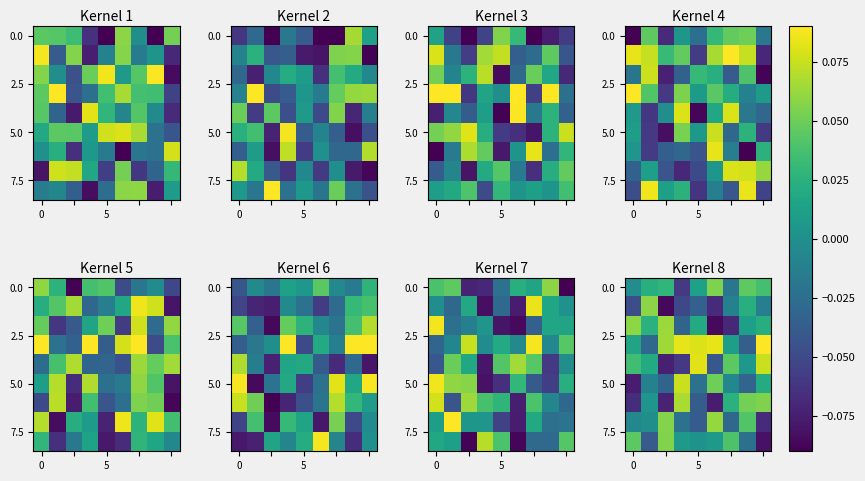

What is the maximum value shown in the chart?

0.1